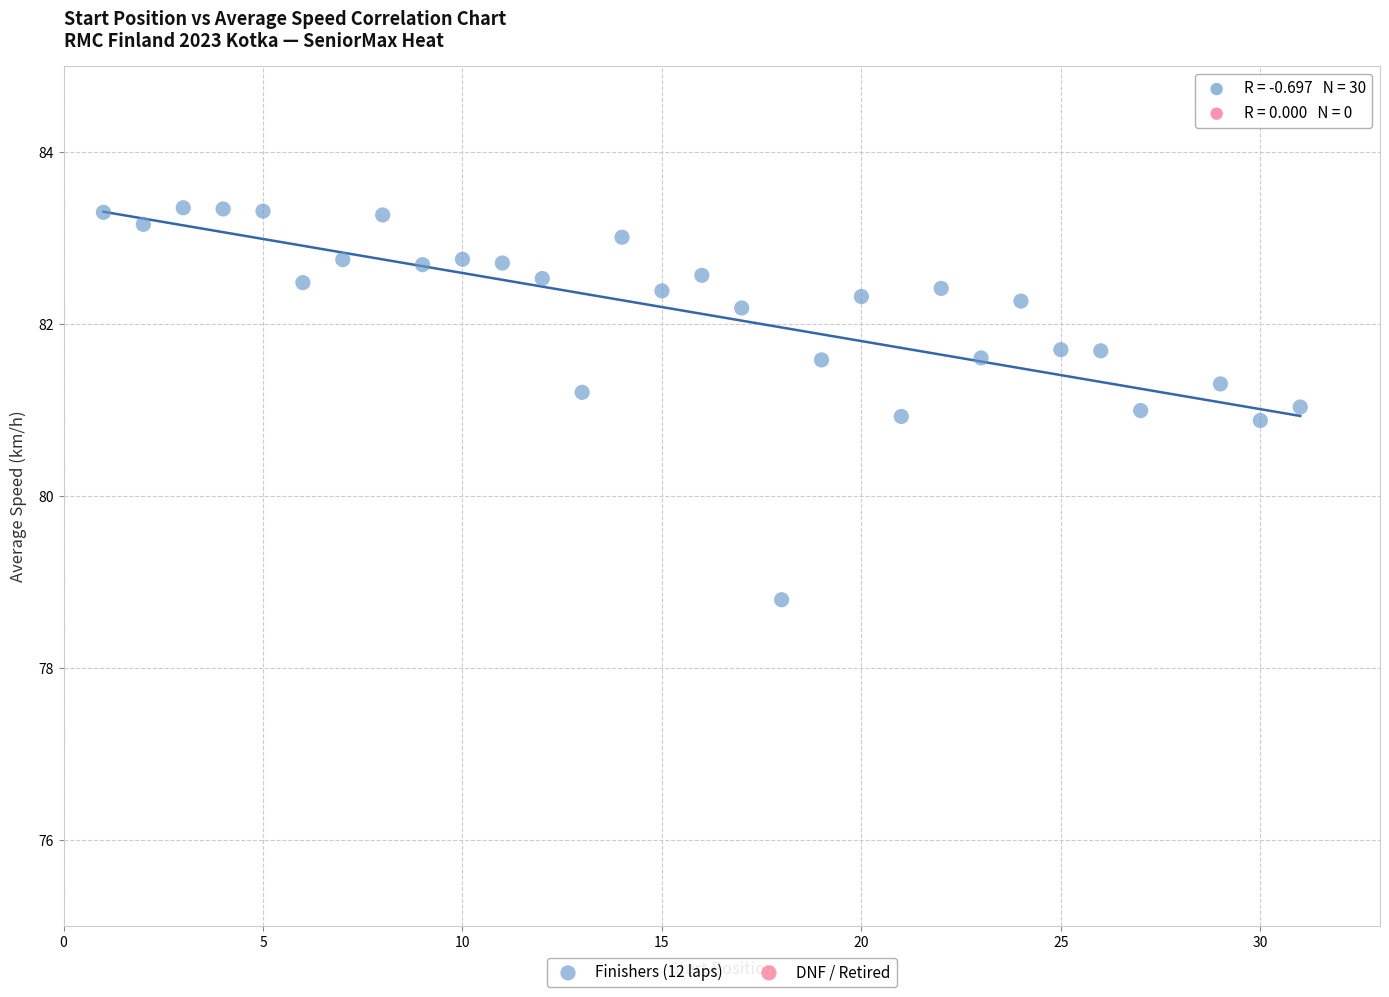

What is the range of X values (max minus min)?

30.0